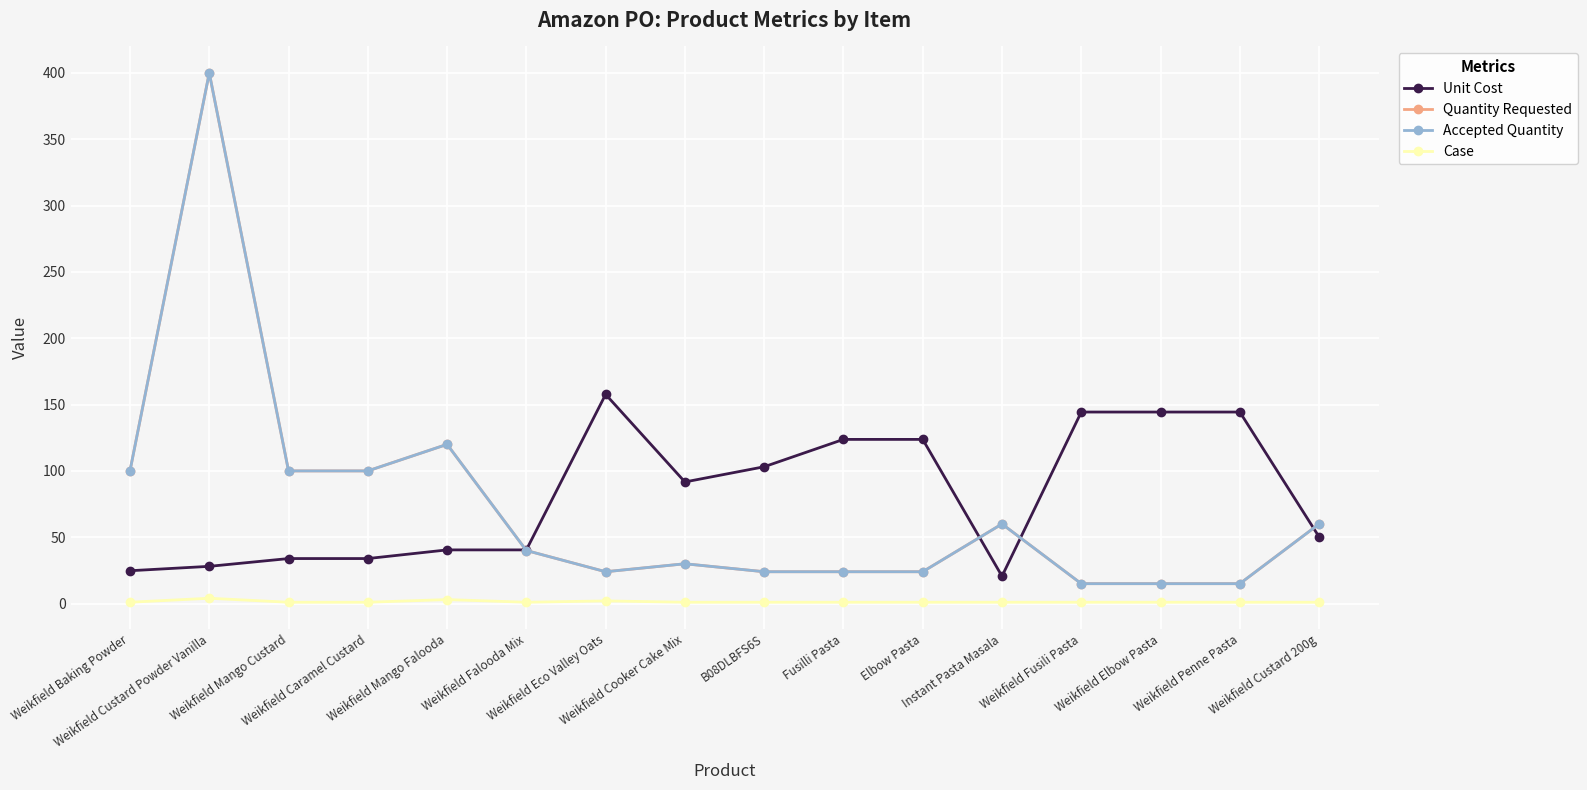

Is it true that Case equals 1.6 at Weikfield Elbow Pasta?

False